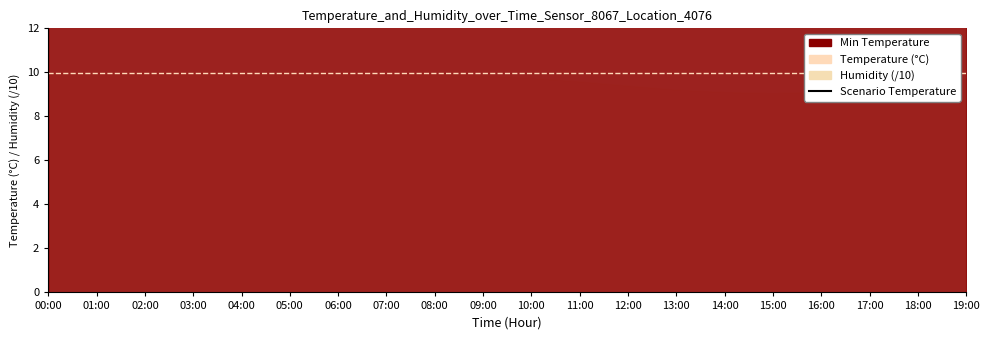

At which label does the data first exceed 16?

10:00